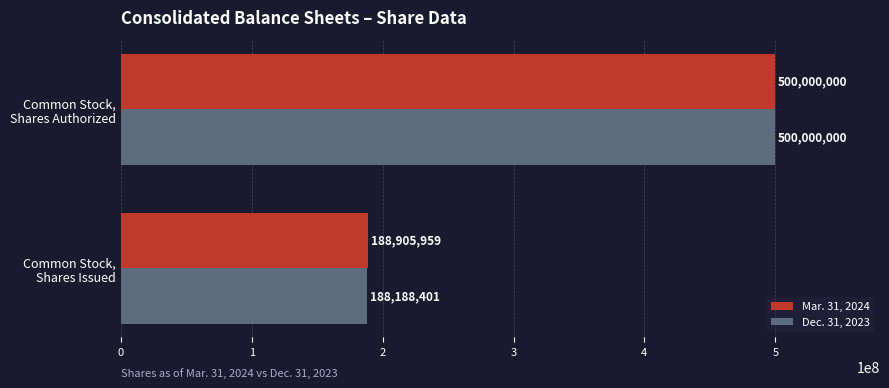

What are all the series names shown in the legend?

Mar. 31, 2024, Dec. 31, 2023